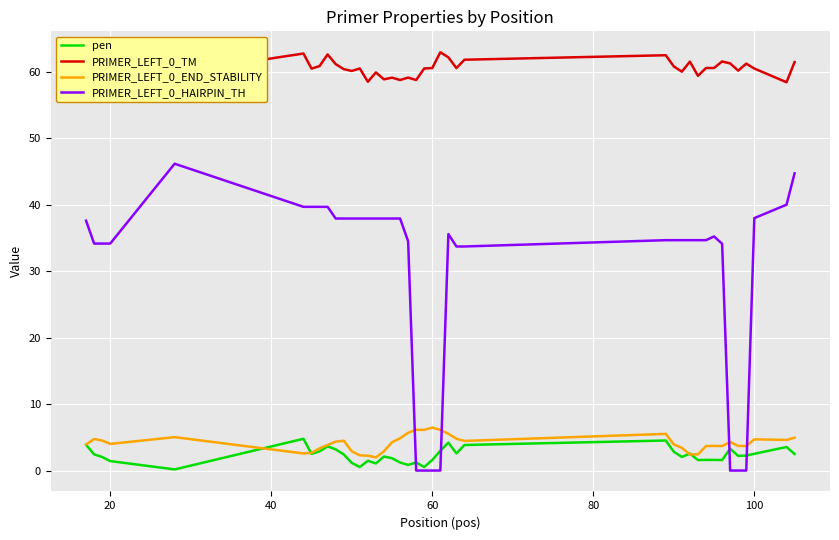

True or false: PRIMER_LEFT_0_HAIRPIN_TH and PRIMER_LEFT_0_END_STABILITY cross at least once.

True